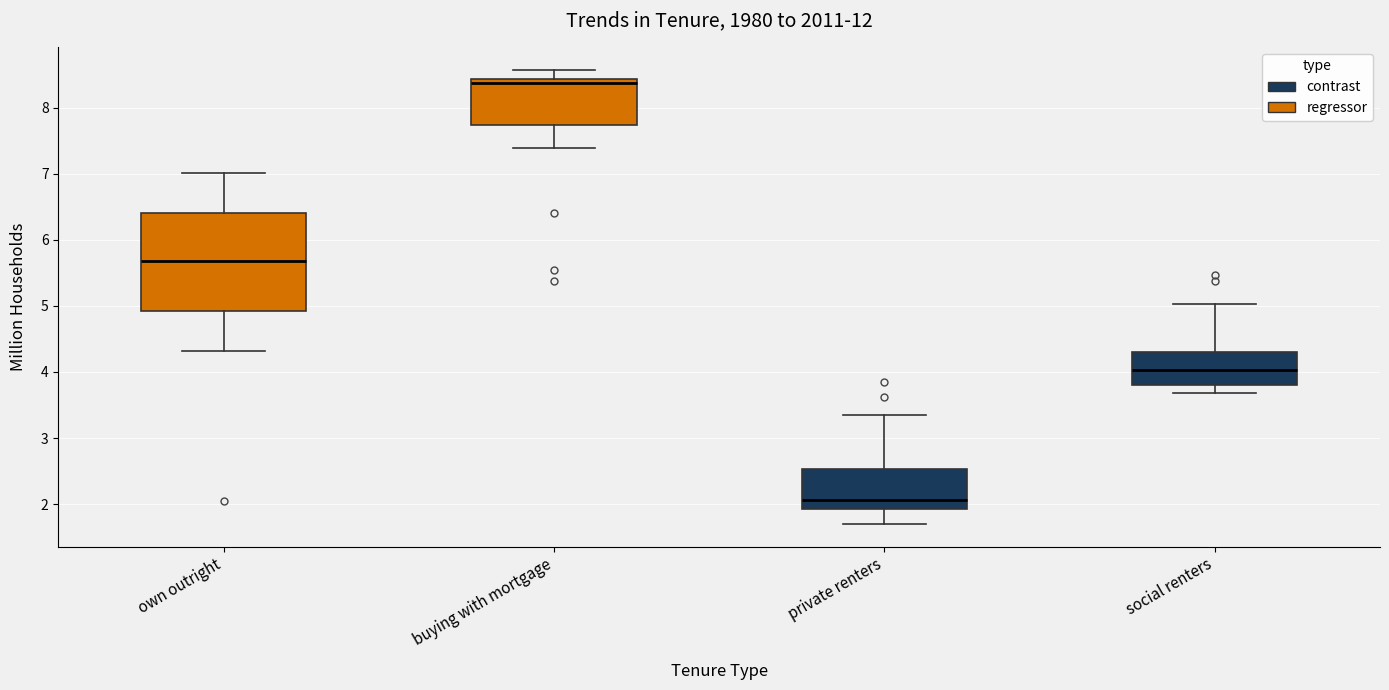

Where does the upper whisker of the box for social renters end on the y-axis? The values are not printed on the chart, so give them approximately, as read against the axis.

5.0